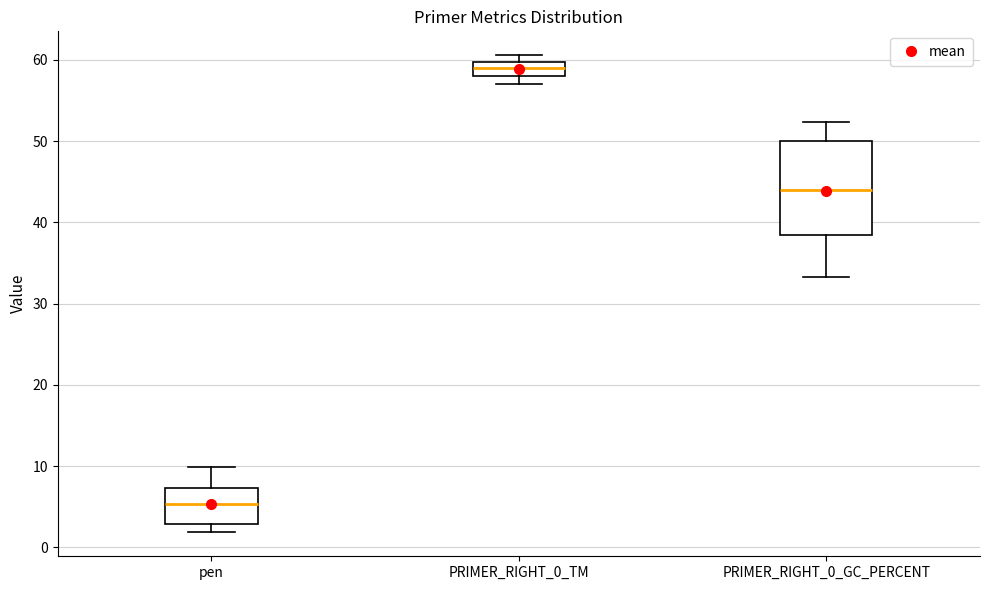

Reading left to right, transcribe this box plot: for each box, give where its median line is, the range the box spans, and where its two whiskers end, as read against the y-axis. The values are not printed on the chart, so give them approximately, as read against the axis.

pen: median 5, box 3 to 7, whiskers 2 to 10
PRIMER_RIGHT_0_TM: median 59, box 58 to 60, whiskers 57 to 61
PRIMER_RIGHT_0_GC_PERCENT: median 44, box 38 to 50, whiskers 33 to 52